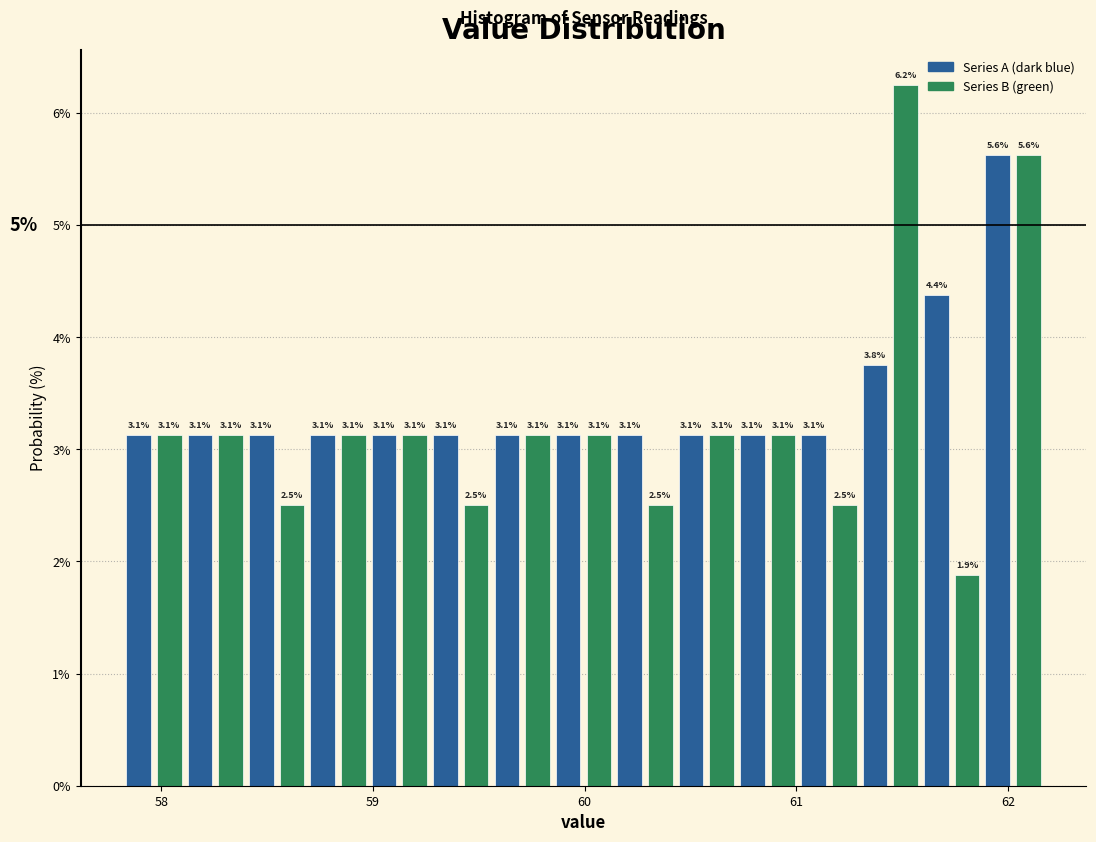

Around what value on the x-axis is the tallest bar? Give the approximate position of its centre, as read against the axis.

61.5